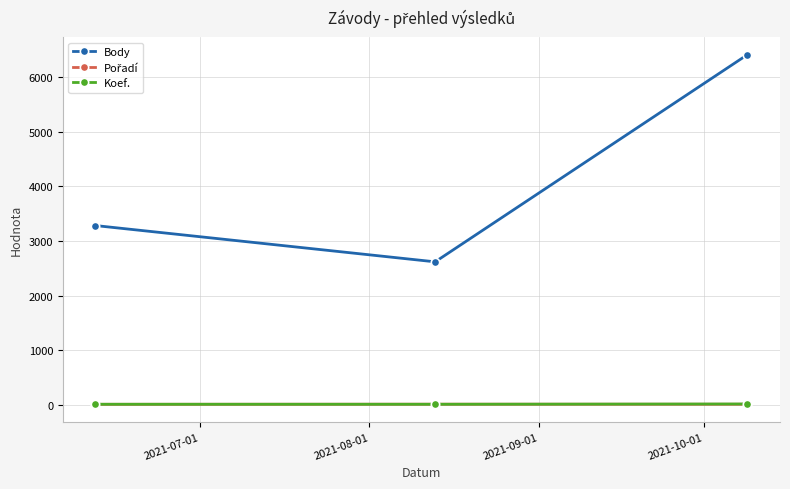

Which series has the widest spread of values?

Body